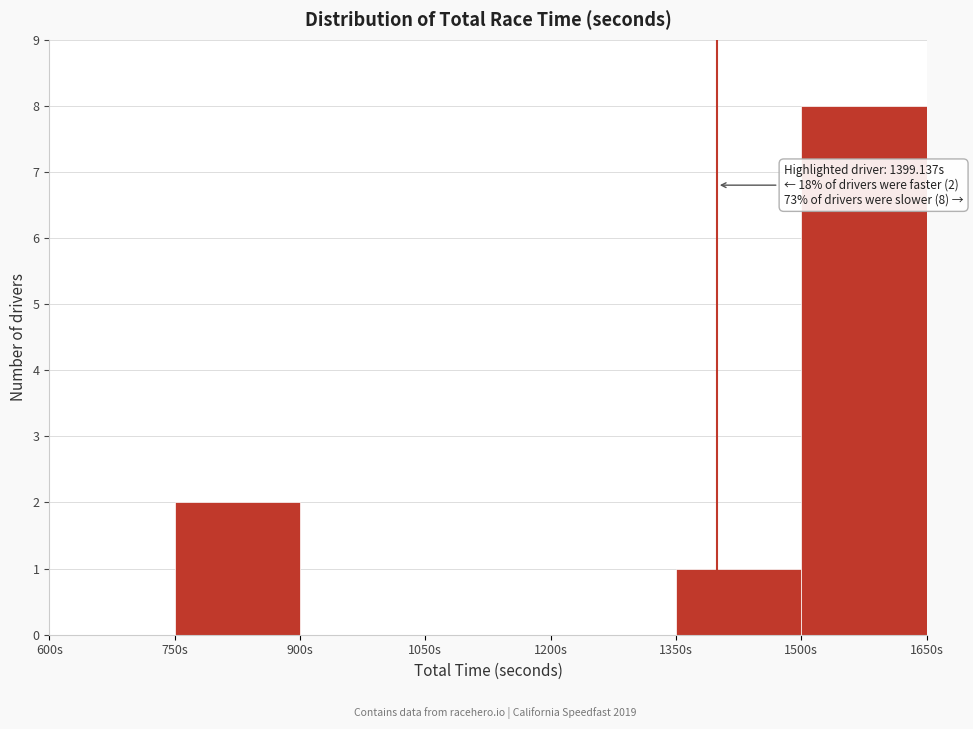

Over which range of the x-axis is the bar tallest?

1500 to 1650